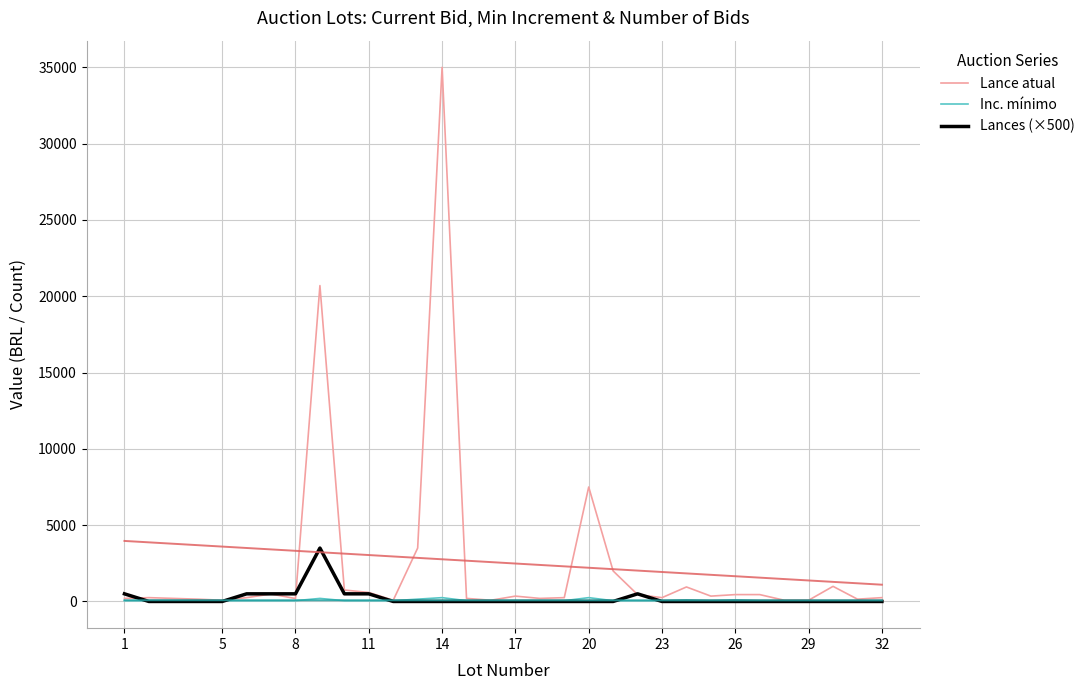

What is the sum of all Inc. mínimo values?

2300